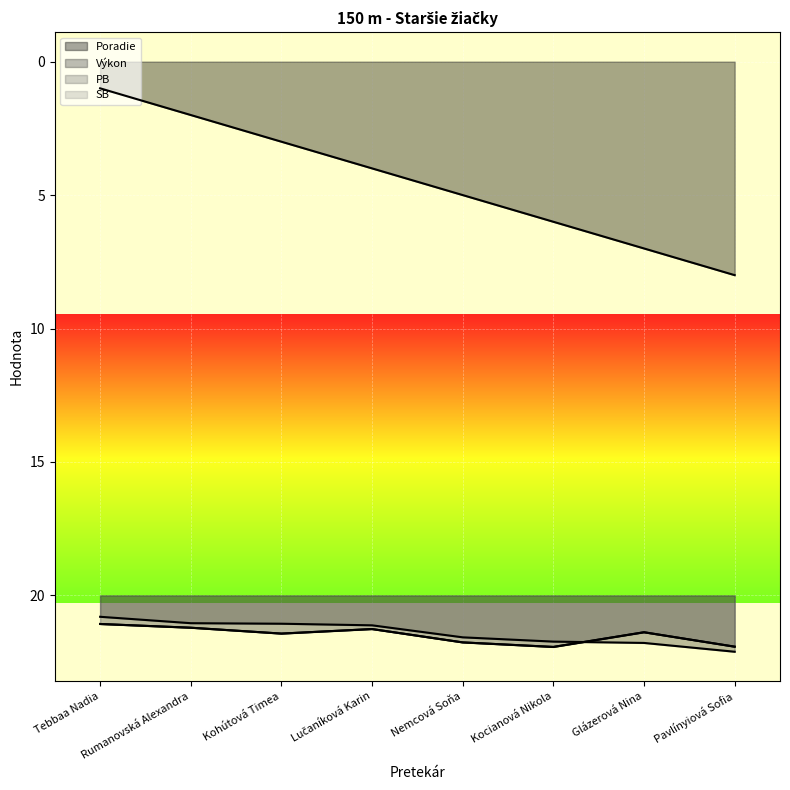

Which has a higher value, Pavlínyiová Sofia or Rumanovská Alexandra?

Pavlínyiová Sofia